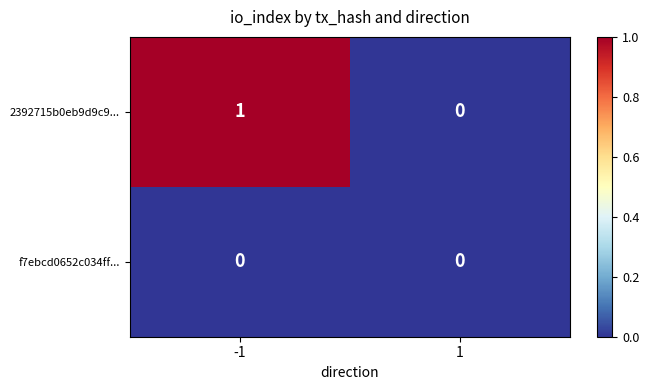

List the labels in order of 2392715b0eb9d9c9... value, largest first.

-1, 1